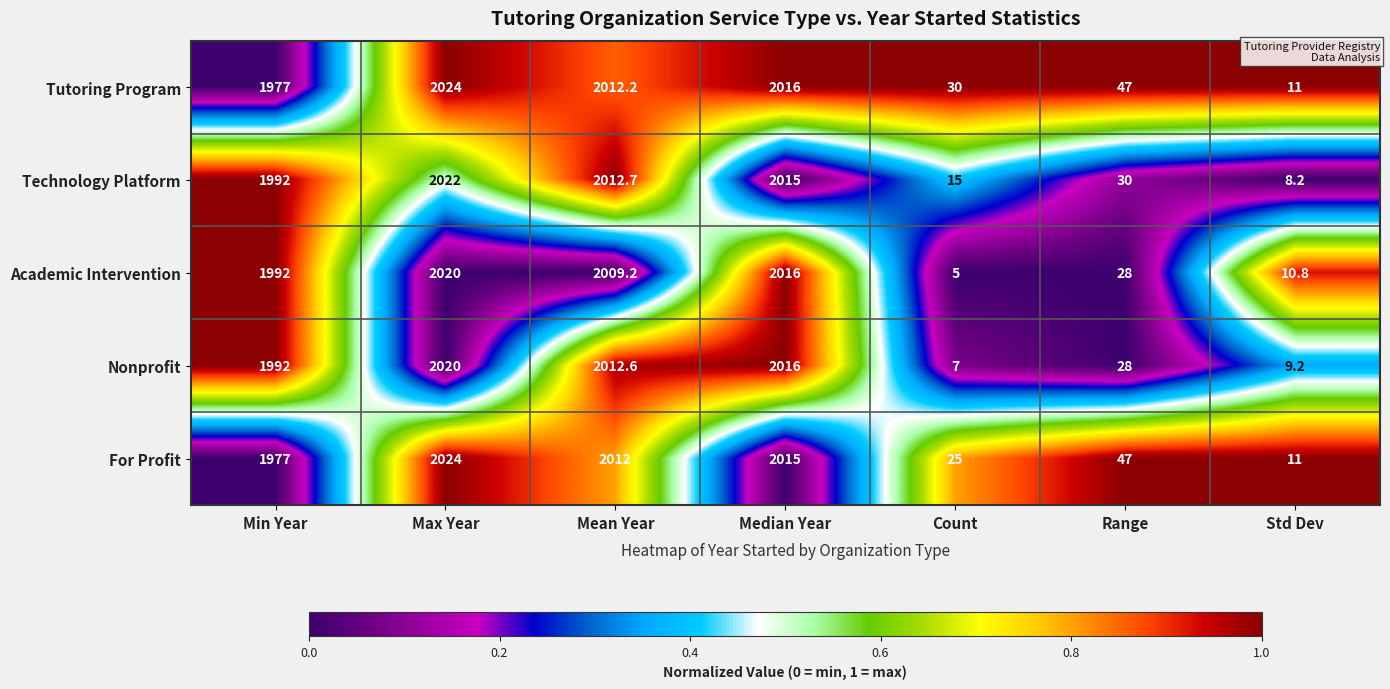

Is it true that Academic Intervention equals 2974.5 at Median Year?

False